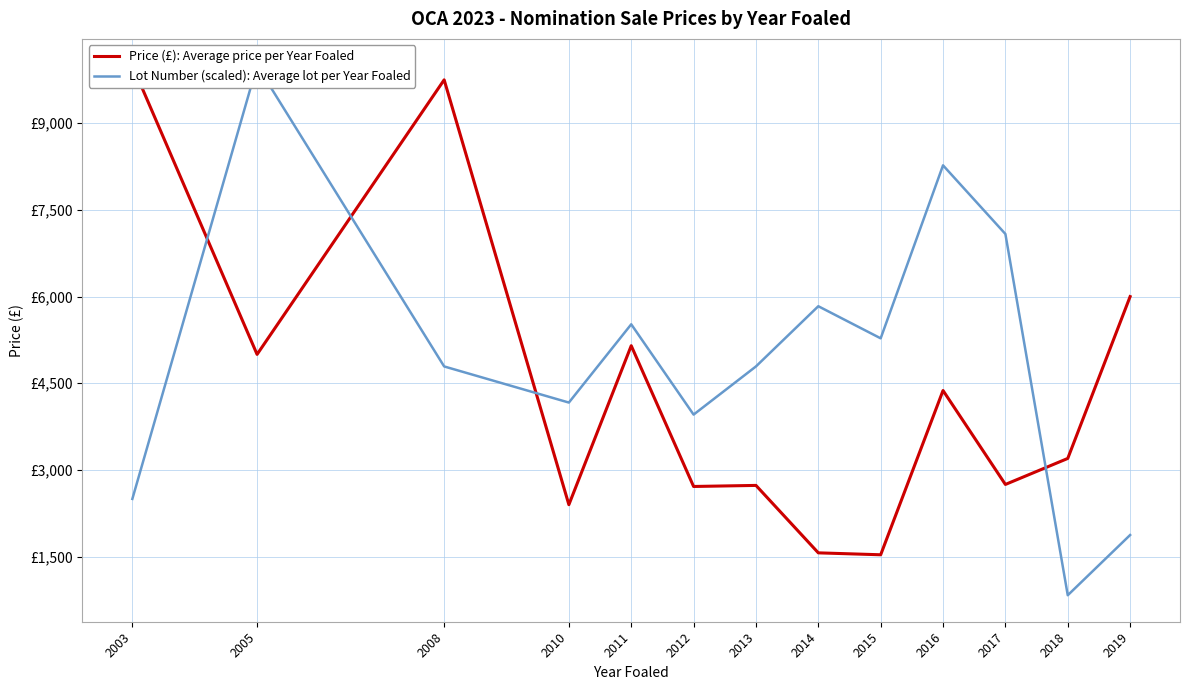

Reading left to right, transcribe all the data shown in this chart.

Price (£): Average price per Year Foaled: 2003=10000.0	2005=5000.0	2008=9750.0	2010=2400.0	2011=5150.0	2012=2715.0	2013=2733.3	2014=1566.7	2015=1533.3	2016=4375.0	2017=2750.0	2018=3200.0	2019=6000.0
Lot Number (scaled): Average lot per Year Foaled: 2003=2500.0	2005=10000.0	2008=4791.7	2010=4166.7	2011=5520.8	2012=3958.3	2013=4791.7	2014=5833.3	2015=5277.8	2016=8270.8	2017=7083.3	2018=833.3	2019=1875.0